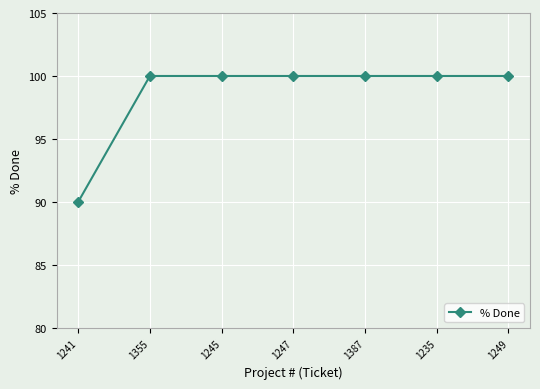

The chart shows a value of 90 at 1241. True or false?

True